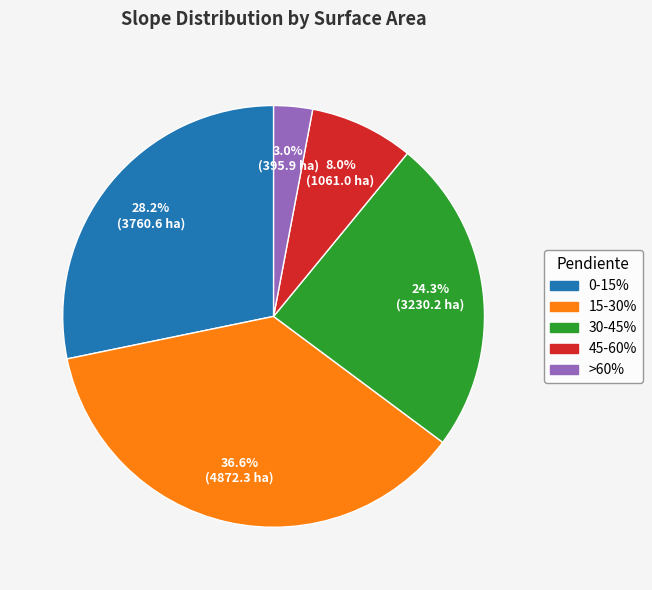

Is it true that 45-60% is 15% of the pie?

False